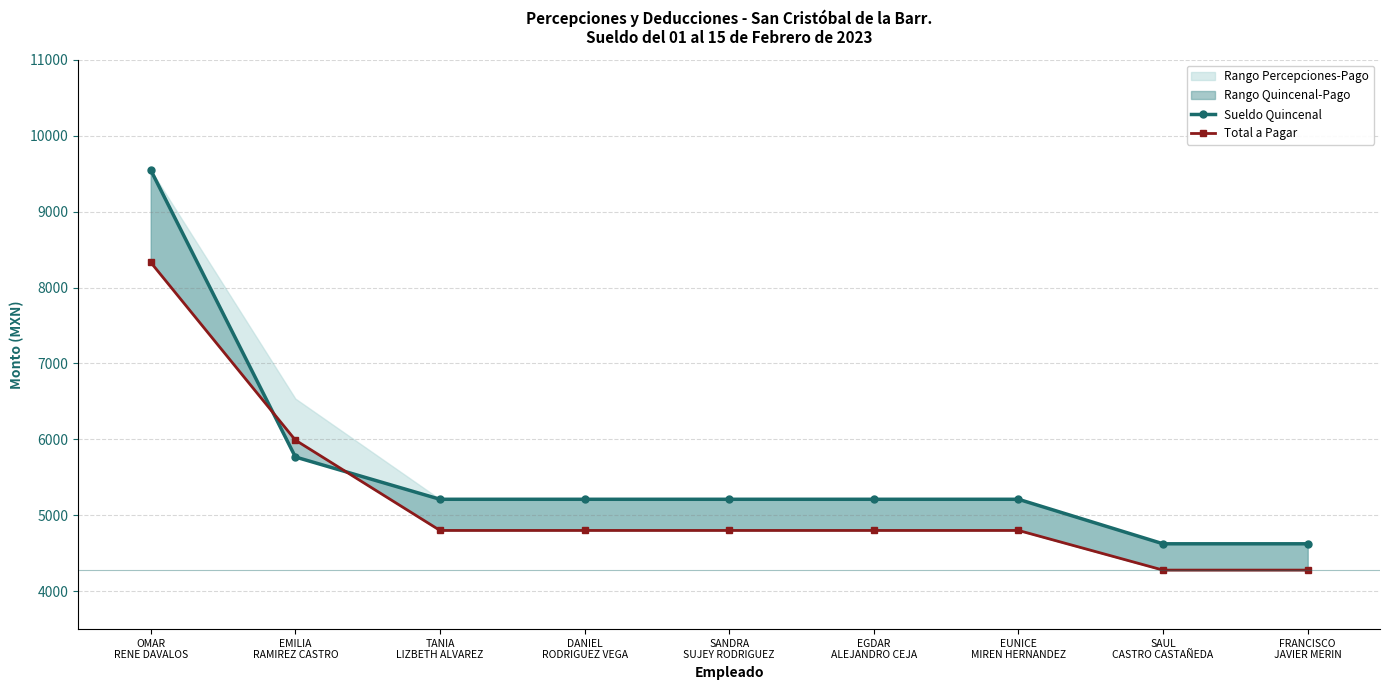

True or false: Sueldo Quincenal and Total a Pagar intersect in this chart.

True